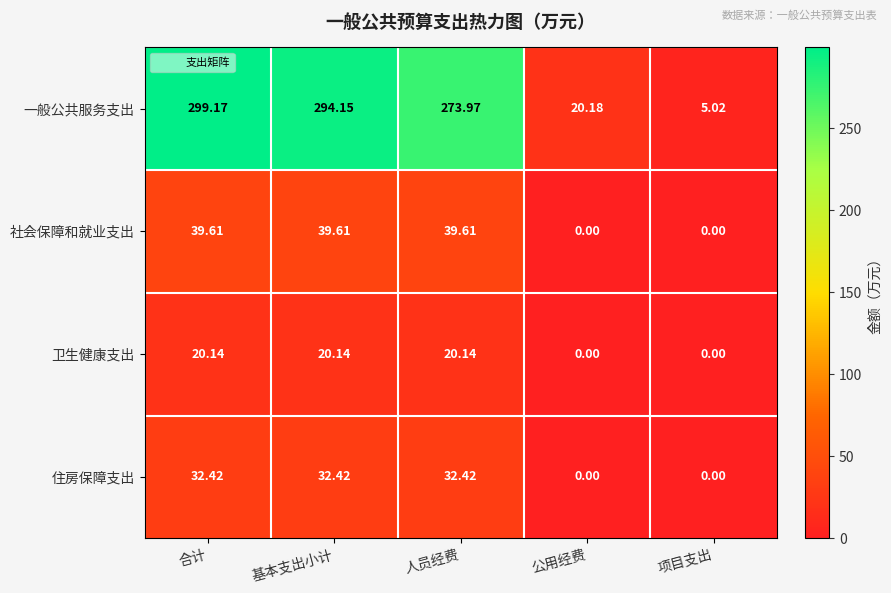

What is the total value across all series at 合计?

391.3